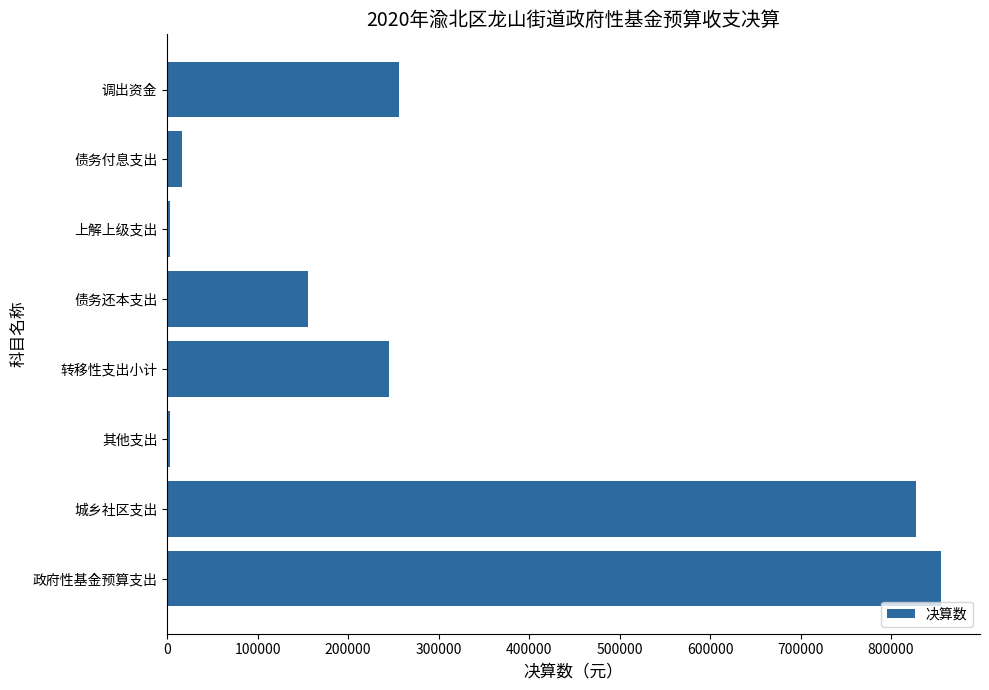

What is the sum of all values?

2362969